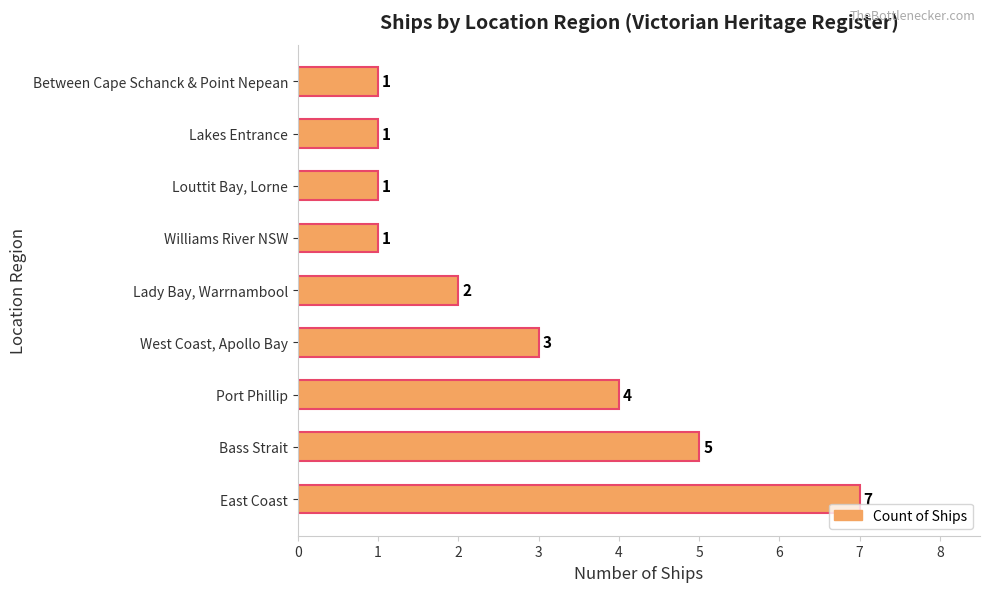

How many values are between 1 and 4?

7